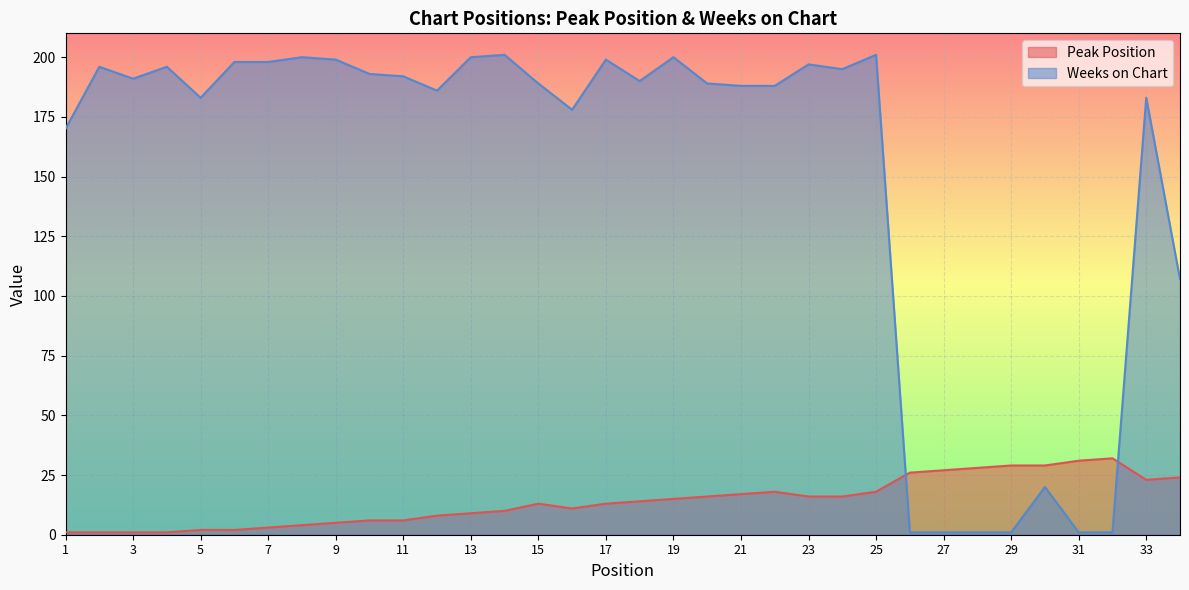

Reading right to left, transcribe all the data shown in this chart.

Peak Position: 34=24	33=23	32=32	31=31	30=29	29=29	28=28	27=27	26=26	25=18	24=16	23=16	22=18	21=17	20=16	19=15	18=14	17=13	16=11	15=13	14=10	13=9	12=8	11=6	10=6	9=5	8=4	7=3	6=2	5=2	4=1	3=1	2=1	1=1
Weeks on Chart: 34=107	33=183	32=1	31=1	30=20	29=1	28=1	27=1	26=1	25=201	24=195	23=197	22=188	21=188	20=189	19=200	18=190	17=199	16=178	15=189	14=201	13=200	12=186	11=192	10=193	9=199	8=200	7=198	6=198	5=183	4=196	3=191	2=196	1=170